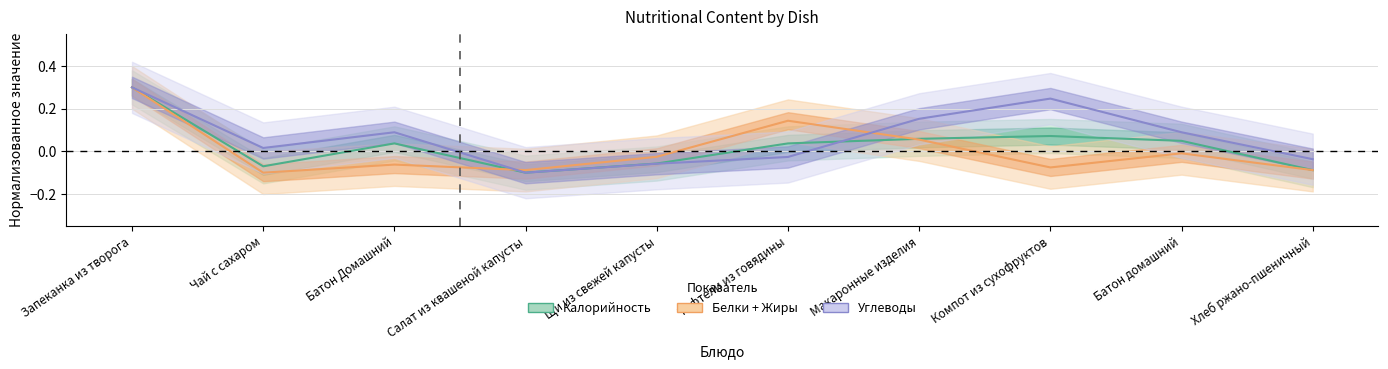

Is the value of Углеводы at Батон Домашний greater than the value of Калорийность at Щи из свежей капусты?

Yes